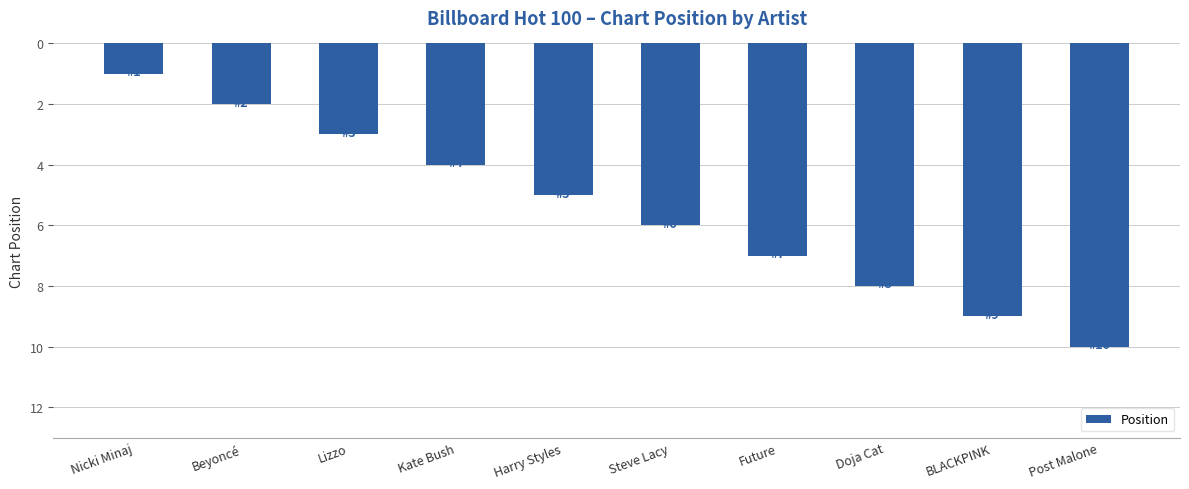

List the labels in order of value, smallest first.

Nicki Minaj, Beyoncé, Lizzo, Kate Bush, Harry Styles, Steve Lacy, Future, Doja Cat, BLACKPINK, Post Malone